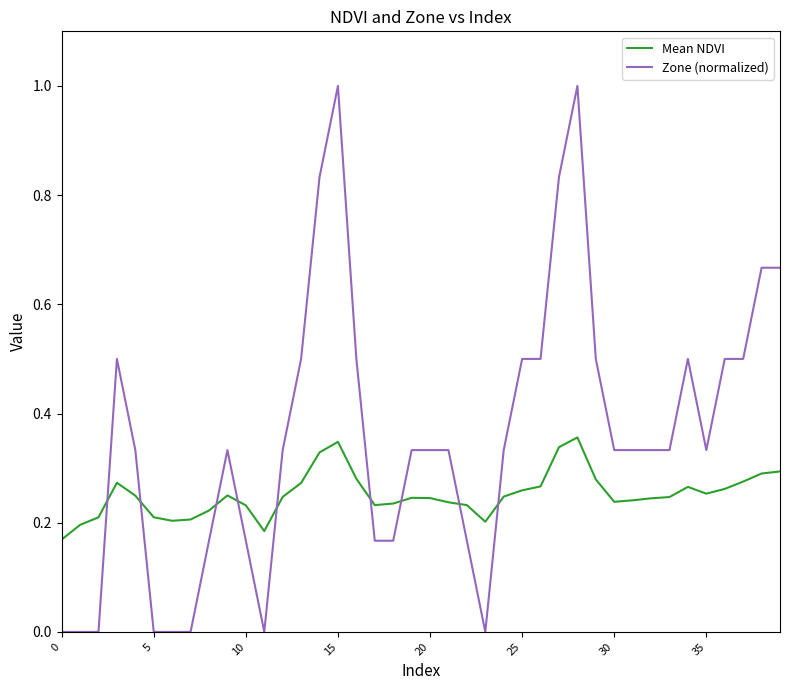

How many categories are shown in the chart?

40